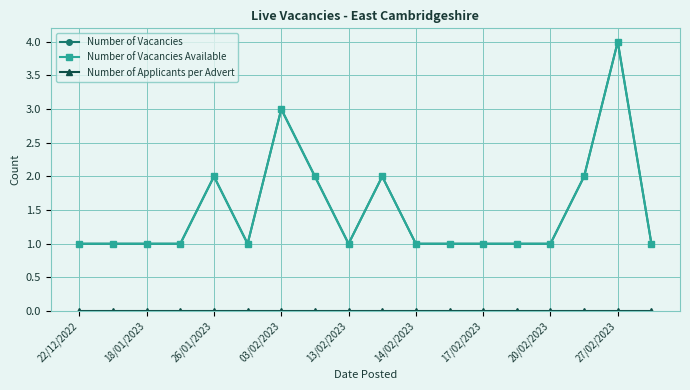

What is the average value of the Number of Vacancies Available series?

2